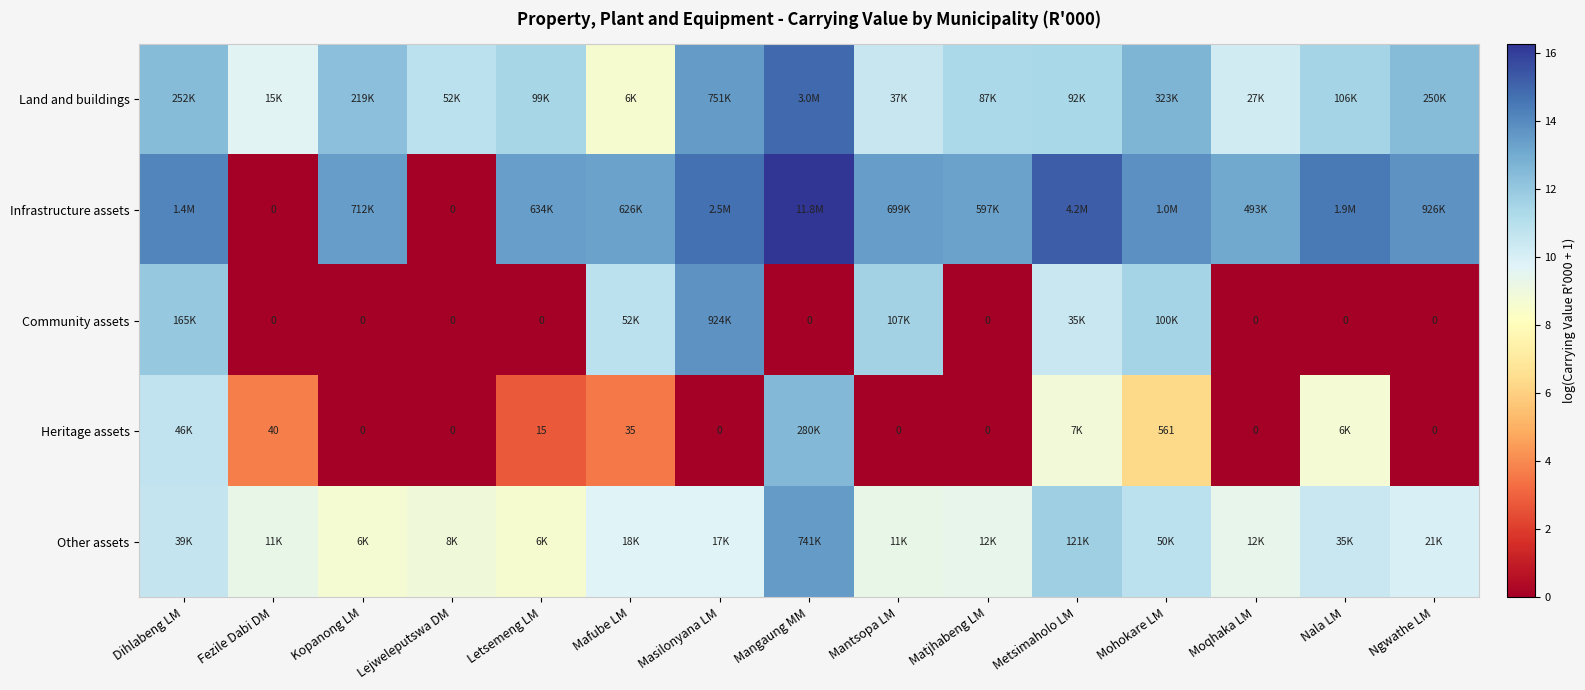

Which category has the lowest value in the Heritage assets series?

Kopanong LM